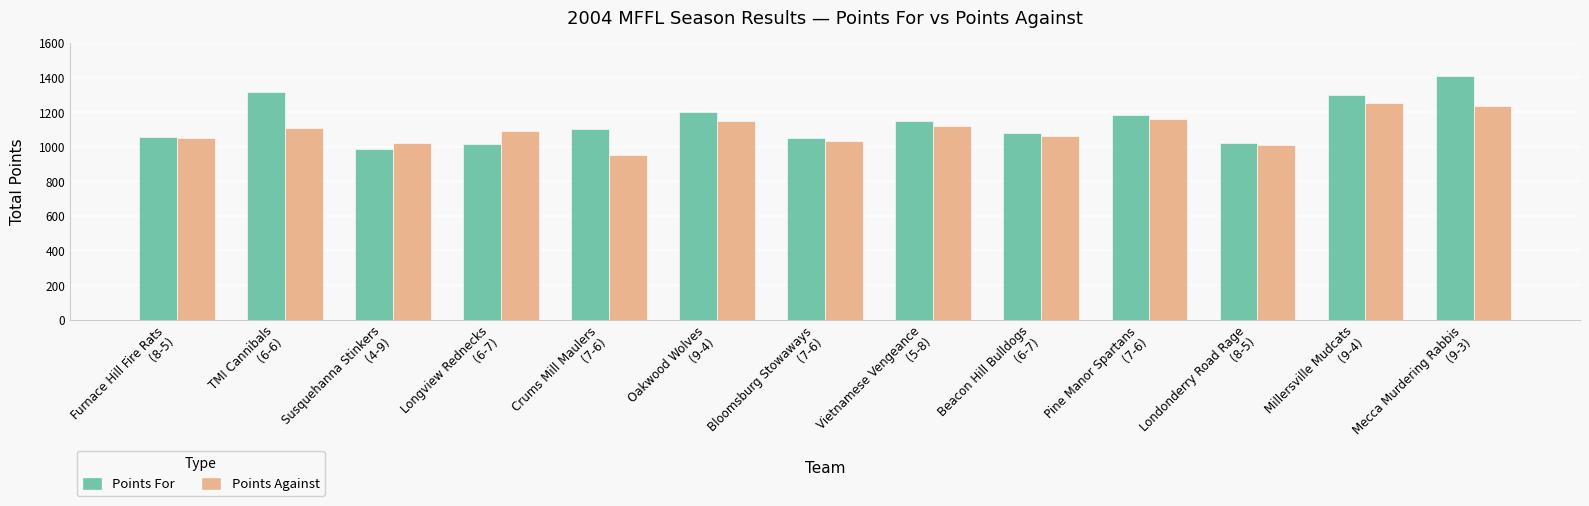

At which category is the sum across all series the highest?

Mecca Murdering Rabbis
(9-3)